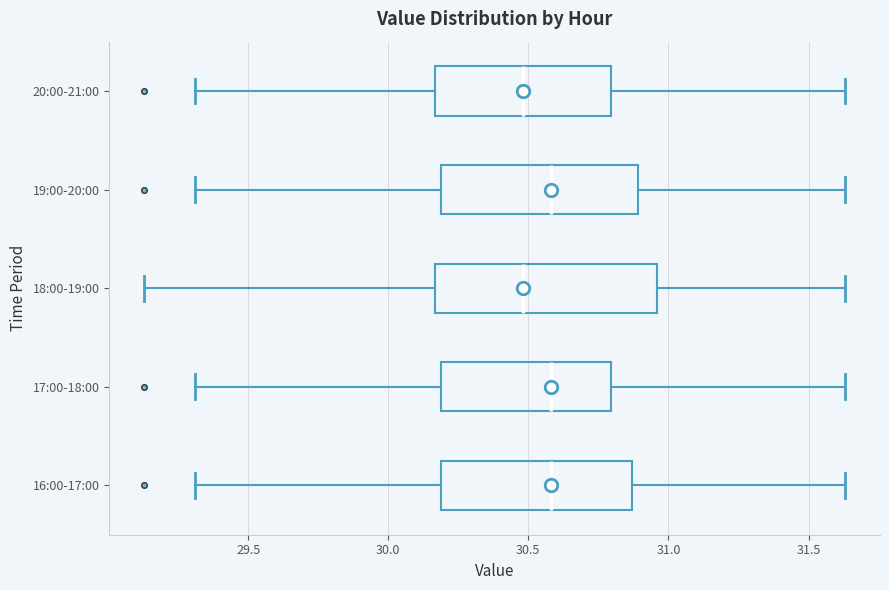

Where does the right whisker of the box for 19:00-20:00 end on the x-axis? The values are not printed on the chart, so give them approximately, as read against the axis.

31.65